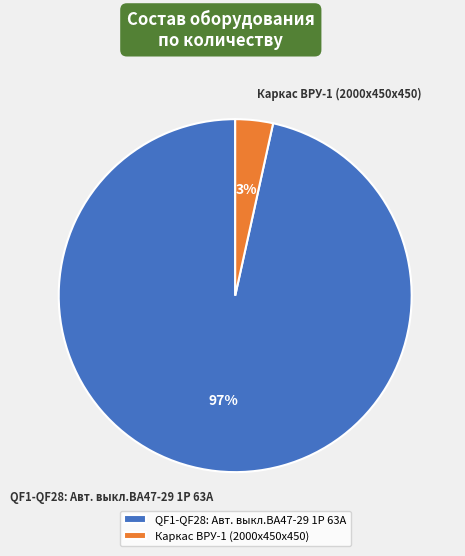

True or false: QF1-QF28: Авт. выкл.ВА47-29 1Р 63А accounts for 97% of the total.

True